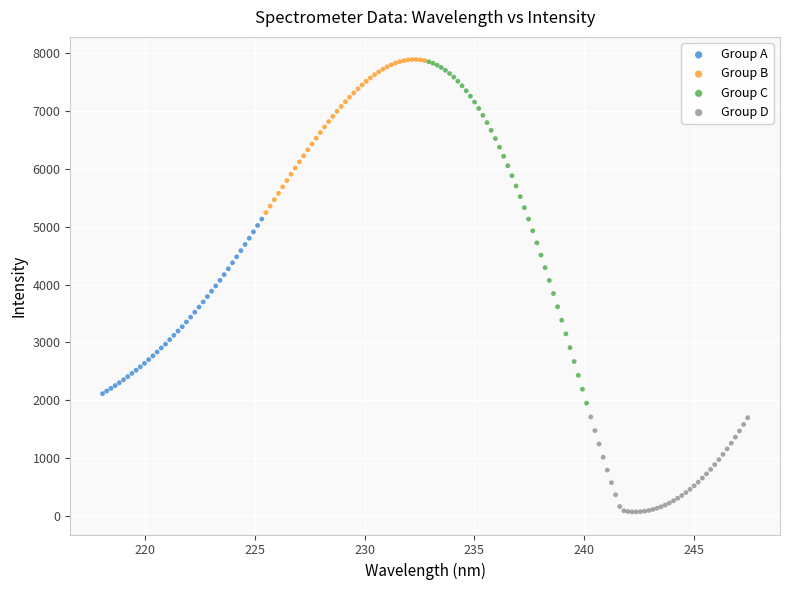

Which series contains the lowest Y value?

Group D